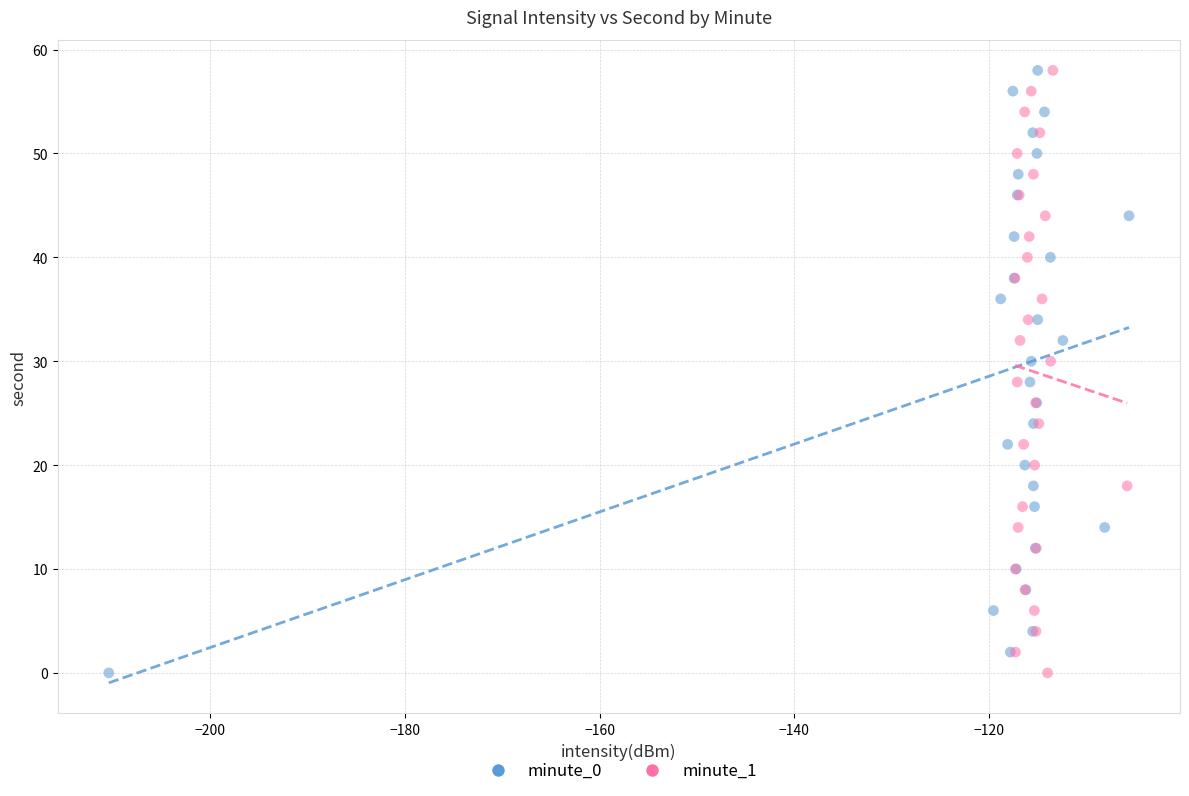

What are all the series names shown in the legend?

minute_0, minute_1